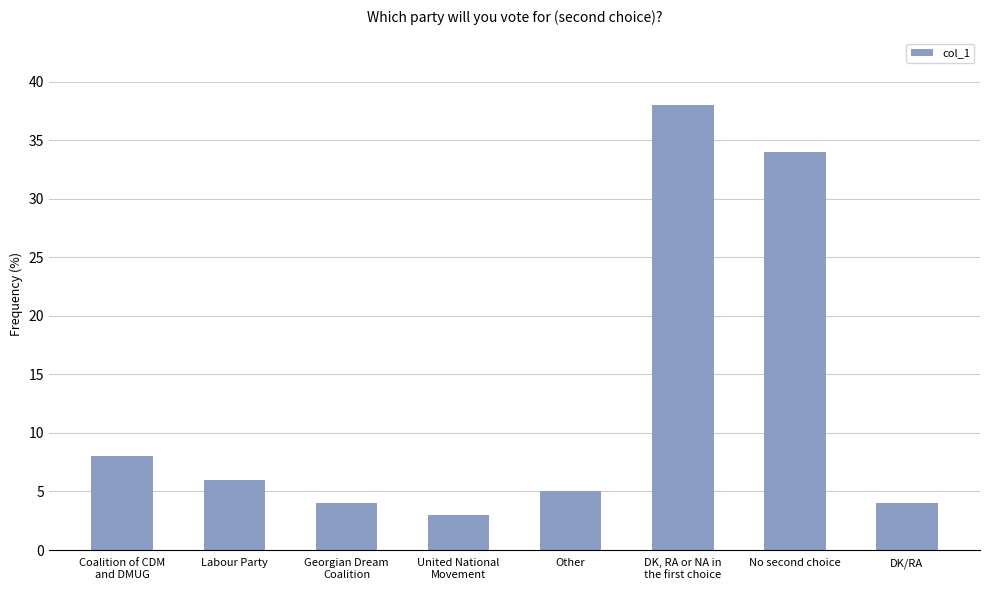

What is the maximum value shown in the chart?

38